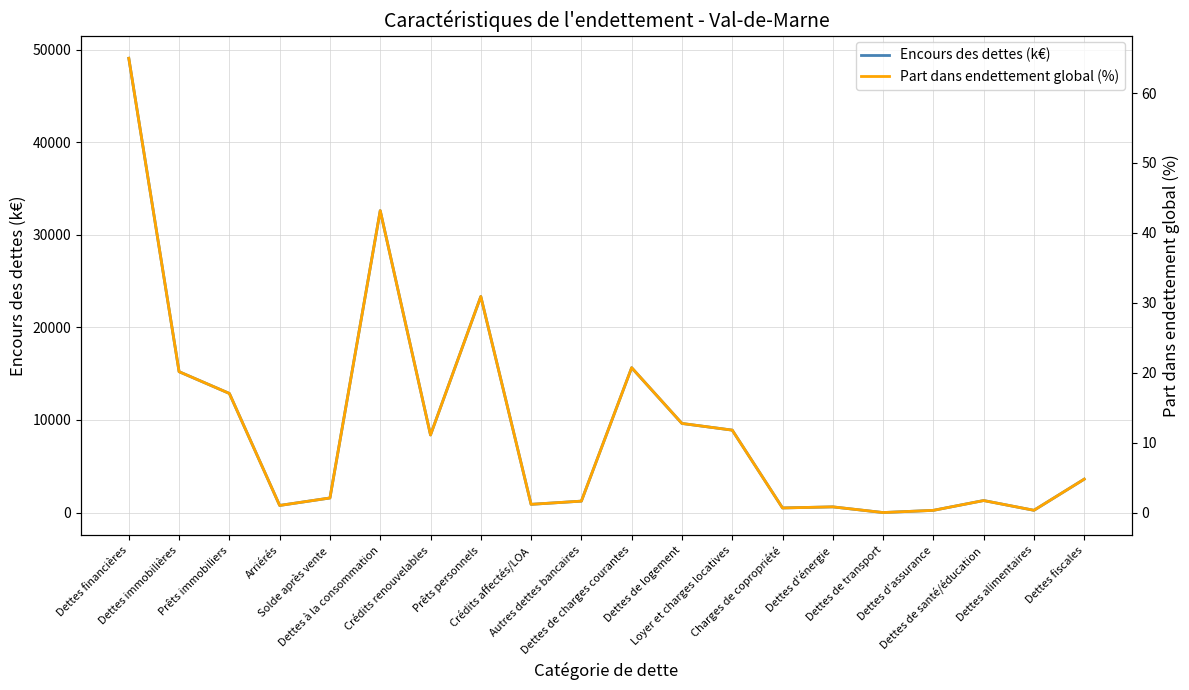

What is the lowest value of the Encours des dettes (k€) series?

4.7